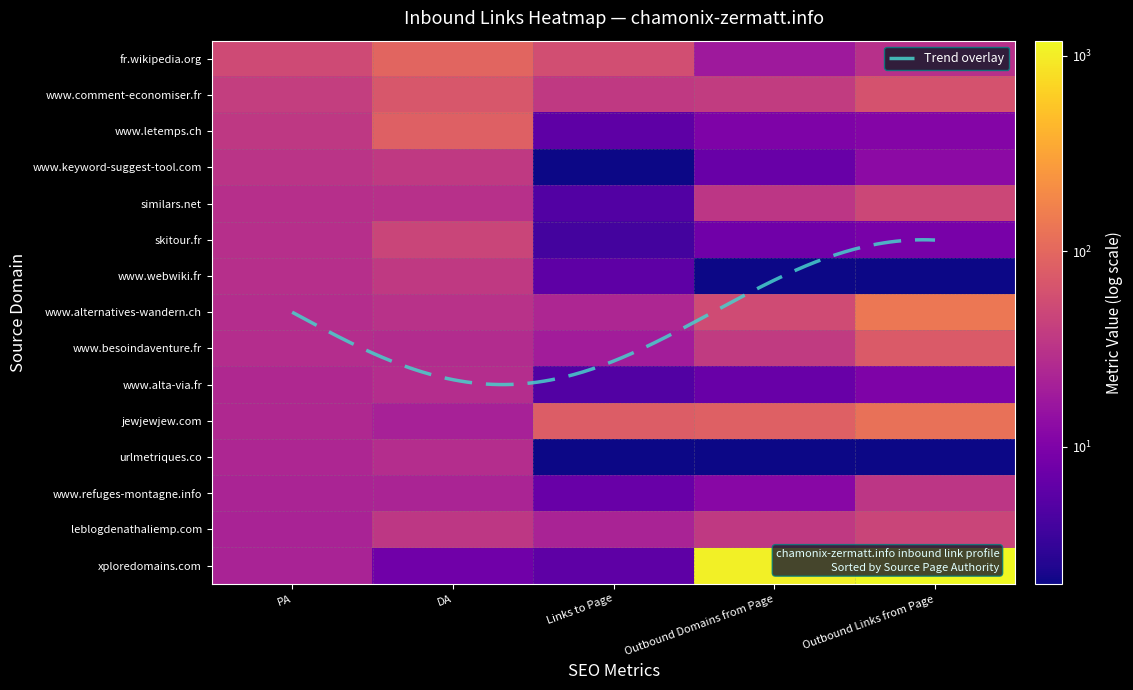

Which has a higher value, DA or Links to Page?

DA